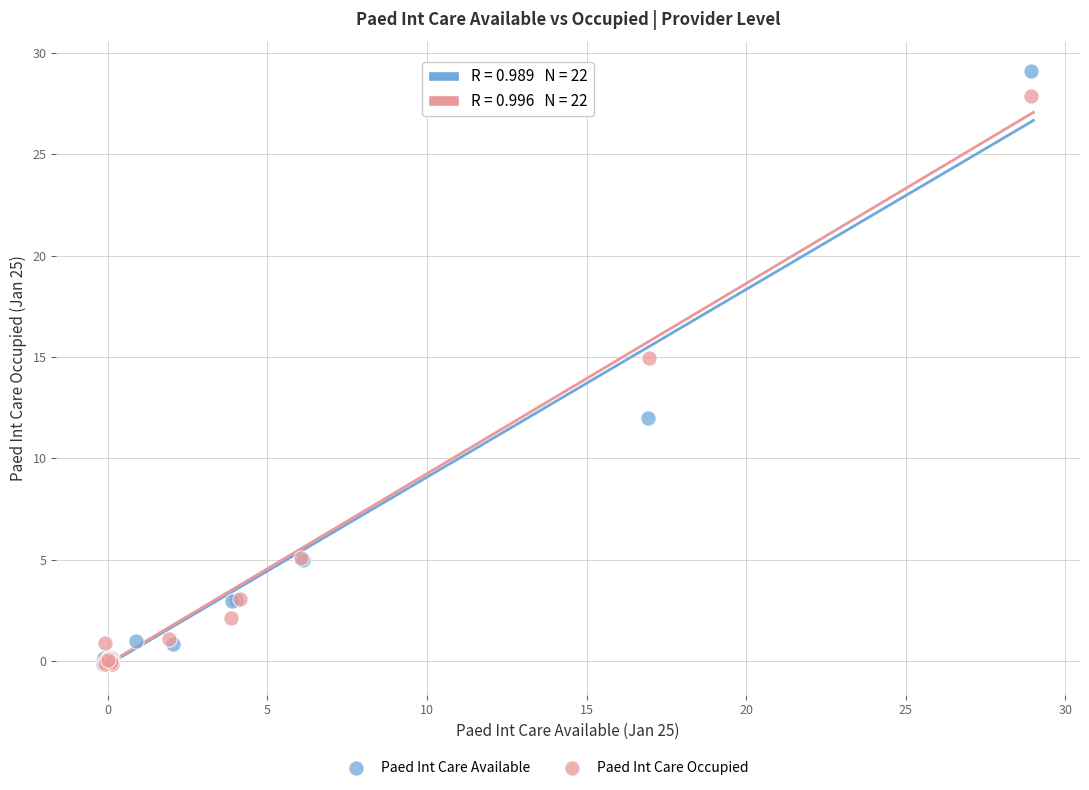

Which series reaches the maximum Y coordinate?

Paed Int Care Available